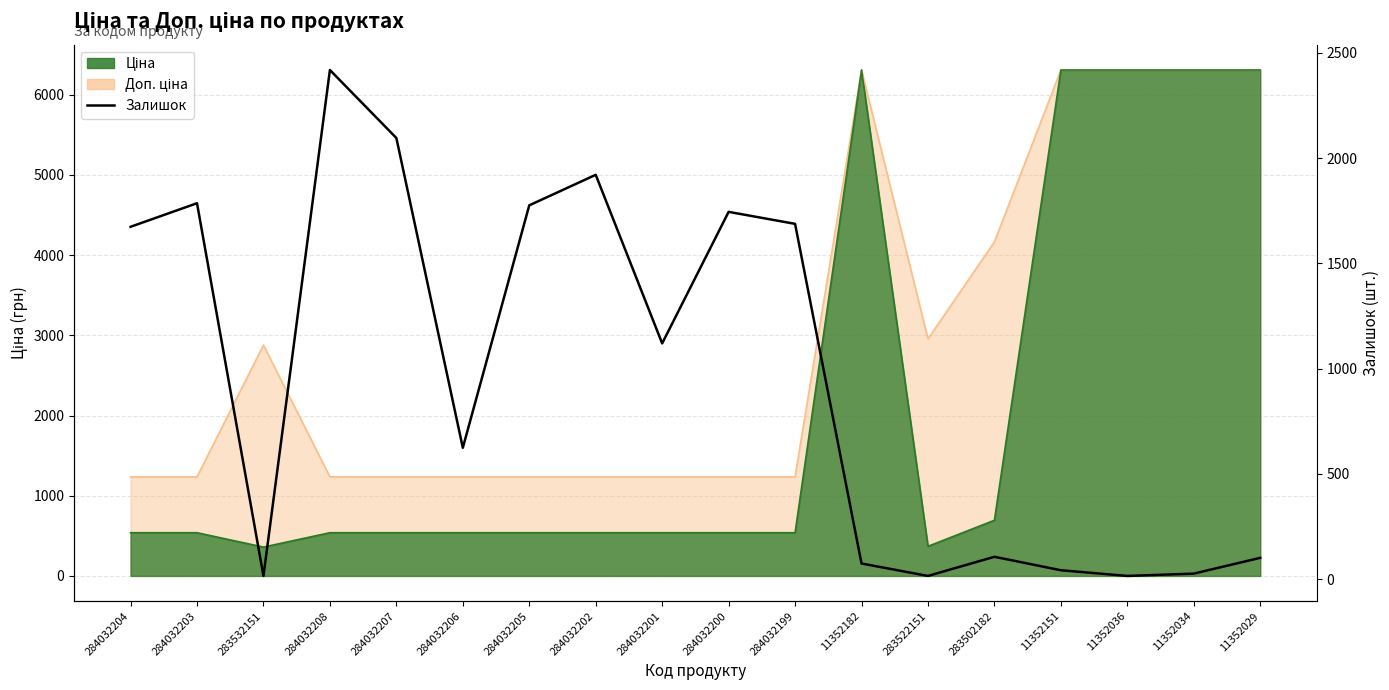

How many lines are shown in the chart?

1